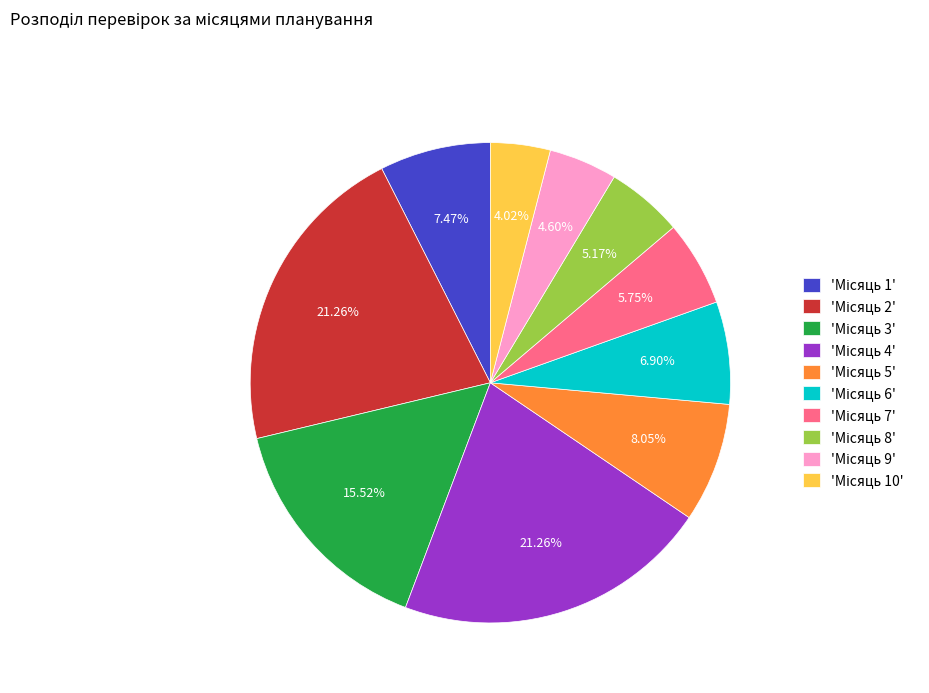

Is there a majority slice in this chart?

No